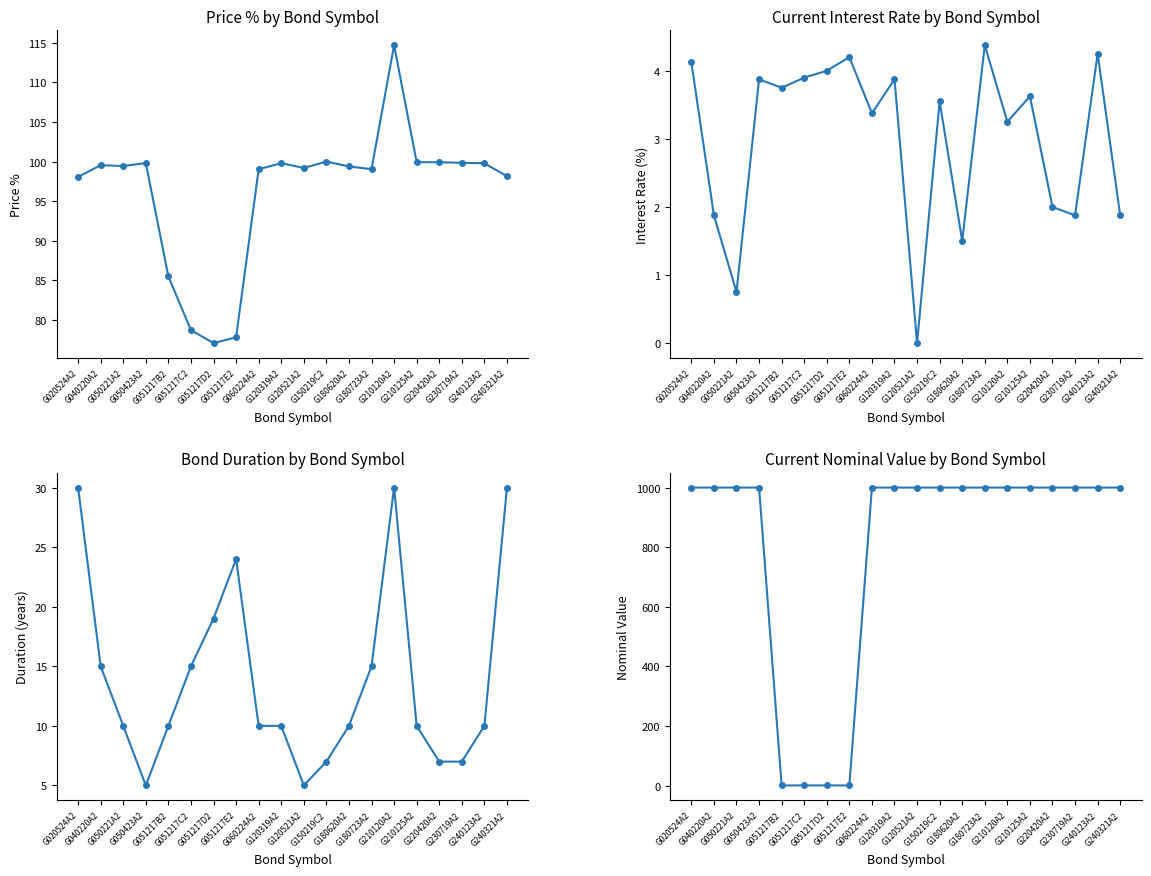

Is this an area chart (filled region under the line)?

No